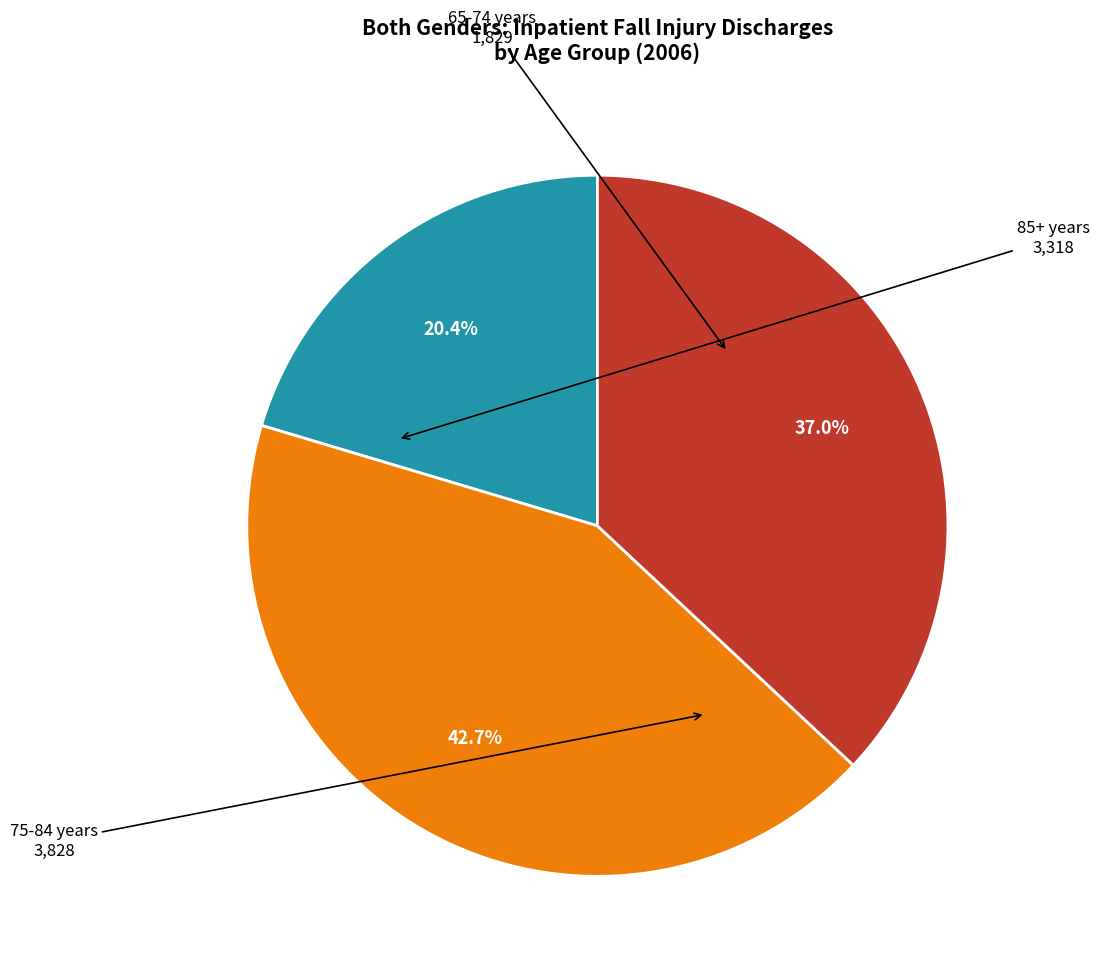

Is there any slice that represents more than half of the pie?

No